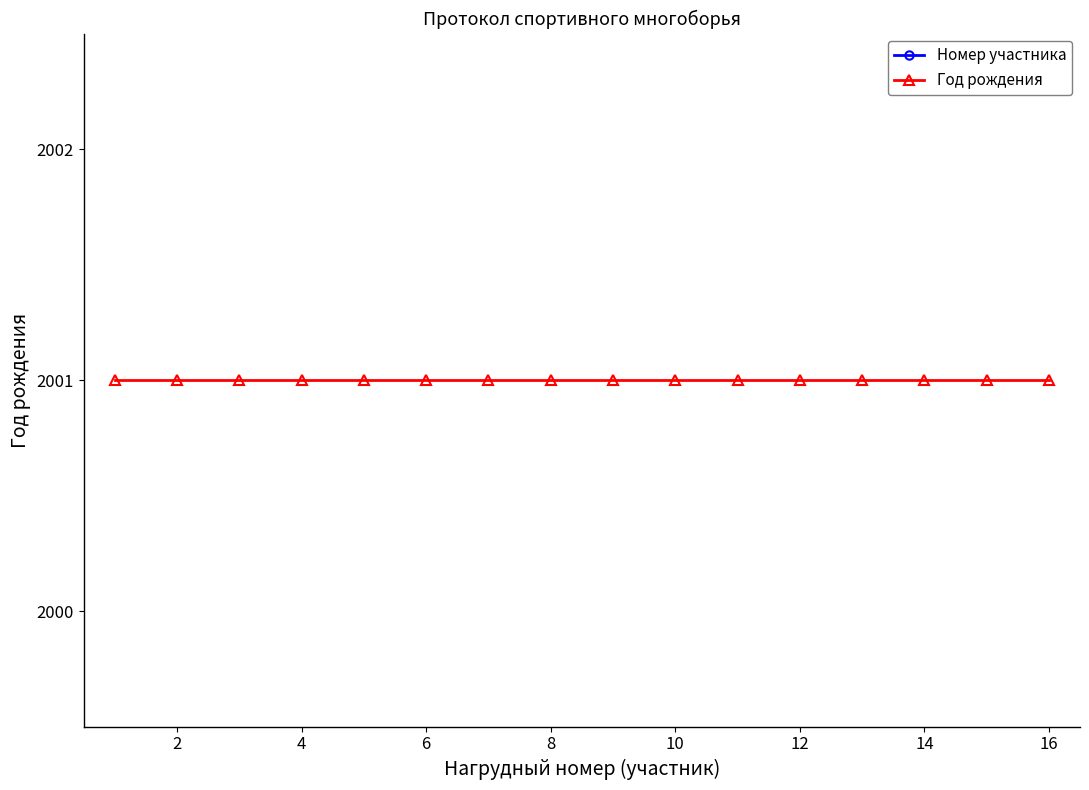

Does the chart have visible grid lines?

No